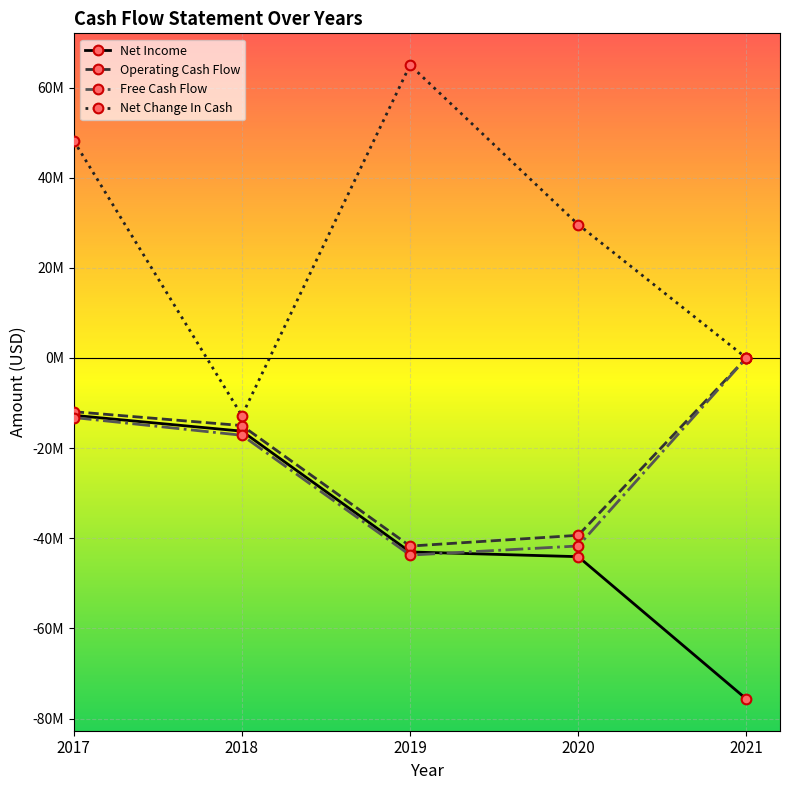

What is the average value of the Net Income series?

-38348800